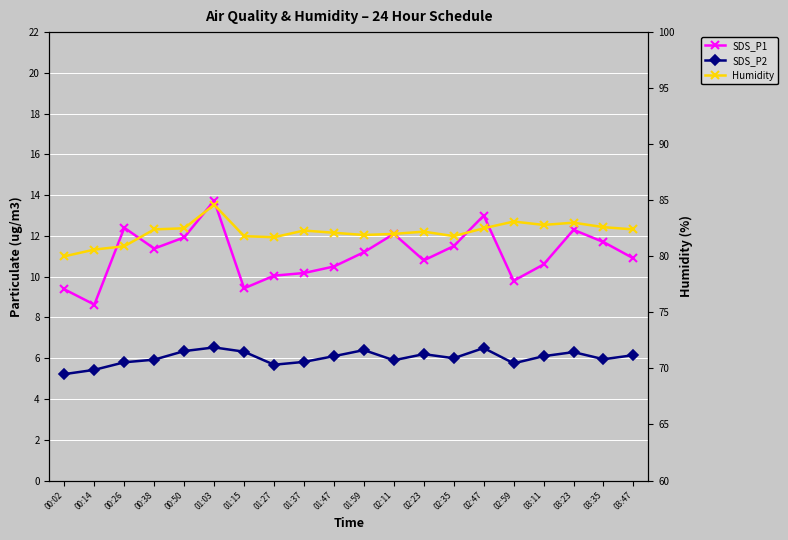

Between 00:50 and 01:03, which series saw the biggest shift?

Humidity